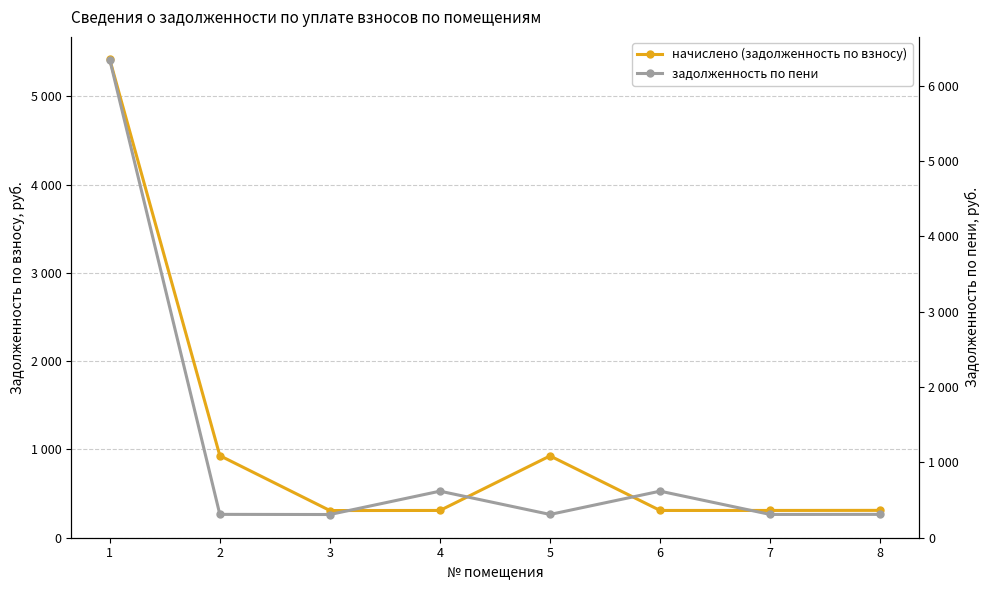

Rank the series by their maximum value, from lowest to highest.

начислено (задолженность по взносу), задолженность по пени